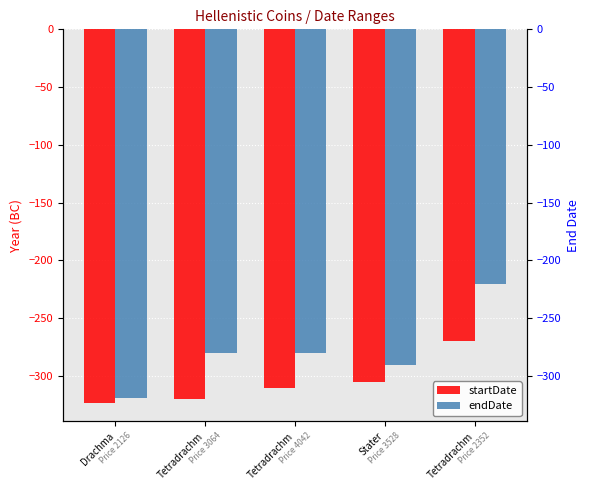

Reading left to right, extract all data points from this chart.

startDate: Drachma=-323	Tetradrachm=-320	Tetradrachm=-310	Stater=-305	Tetradrachm=-270
endDate: Drachma=-319	Tetradrachm=-280	Tetradrachm=-280	Stater=-290	Tetradrachm=-220